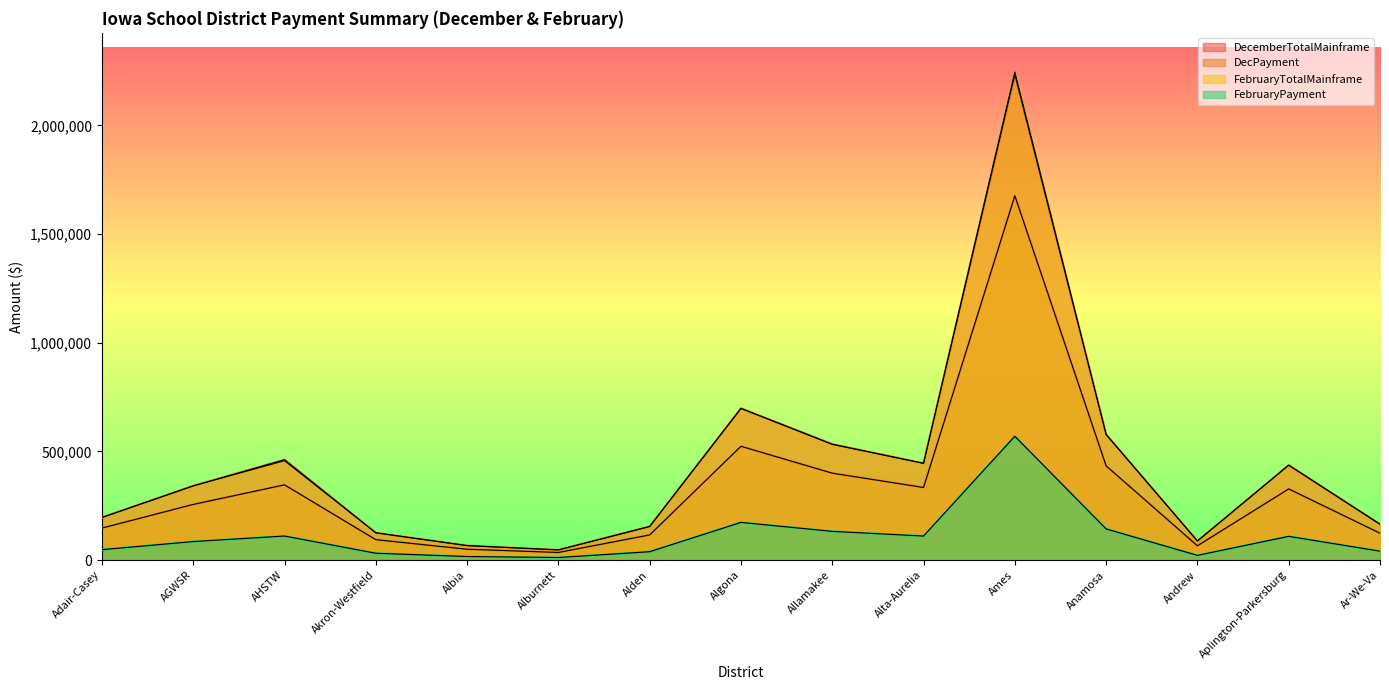

Between Adair-Casey and Alta-Aurelia, which series saw the biggest shift?

FebruaryTotalMainframe